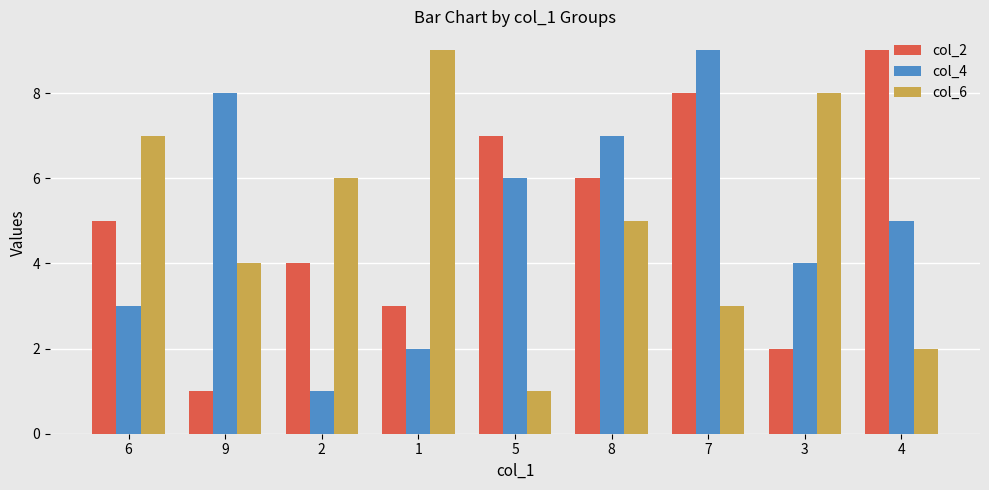

Is the value of col_4 at 2 greater than the value of col_6 at 2?

No